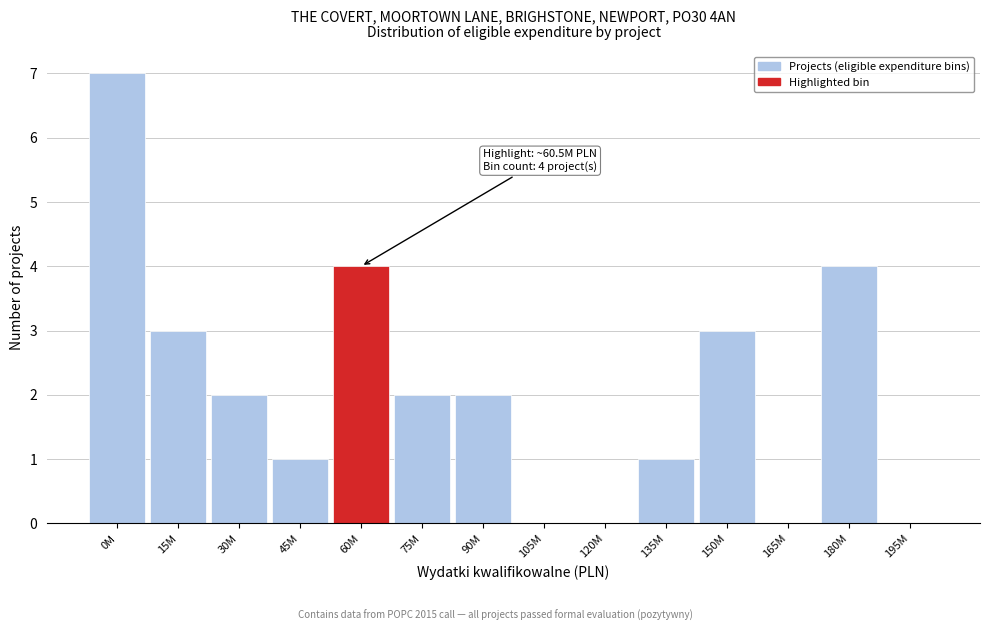

Reading left to right, extract all data points from this chart.

0M=7	15M=3	30M=2	45M=1	60M=4	75M=2	90M=2	105M=0	120M=0	135M=1	150M=3	165M=0	180M=4	195M=0